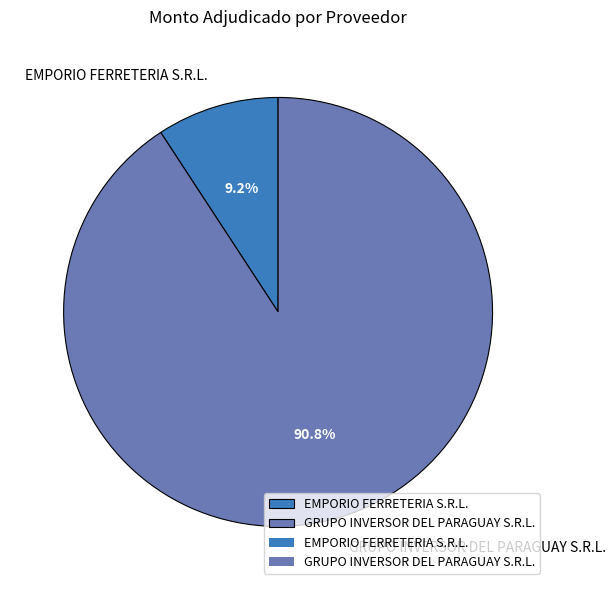

Which slice is the smallest?

EMPORIO FERRETERIA S.R.L.